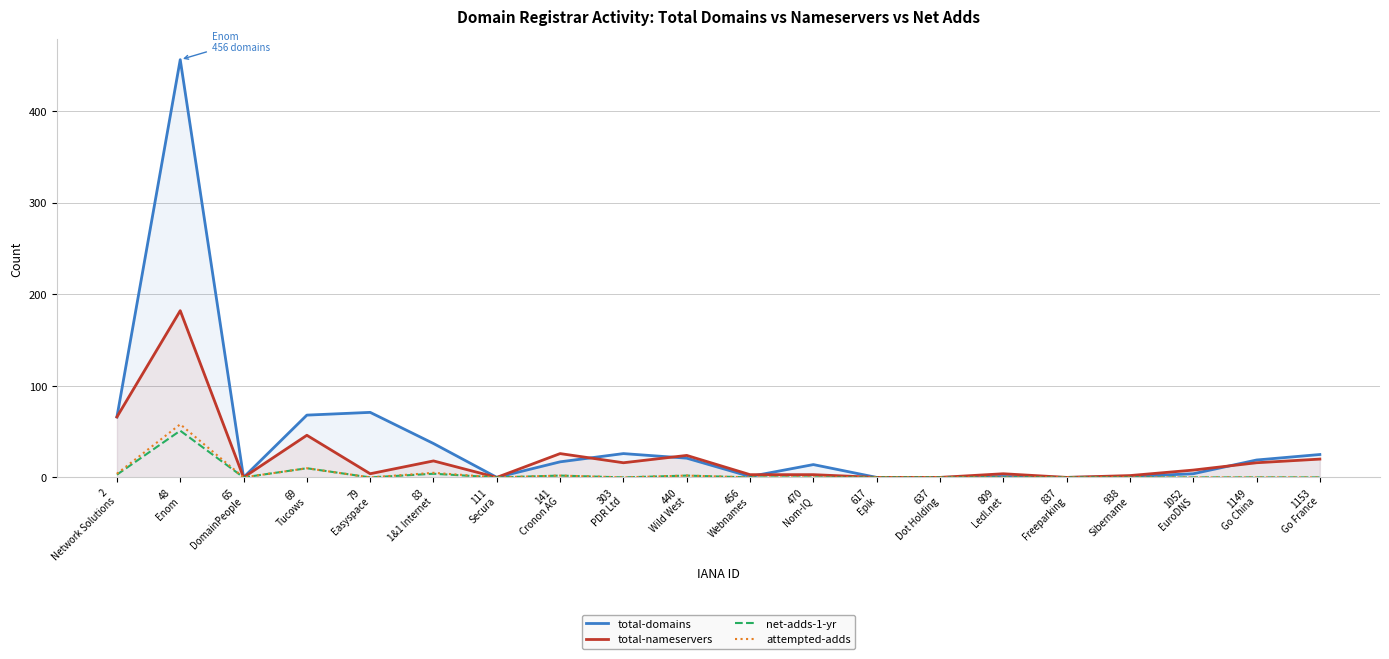

At which label is total-nameservers closest to 91?

2
Network Solutions